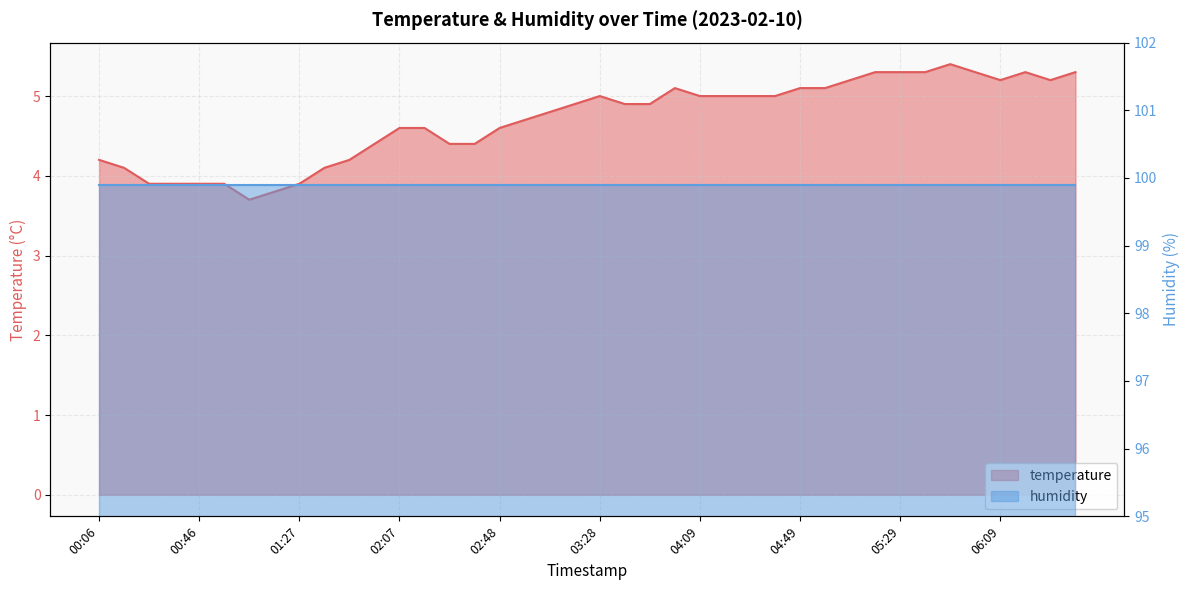

What is the label of the 18th point from the right?

03:49